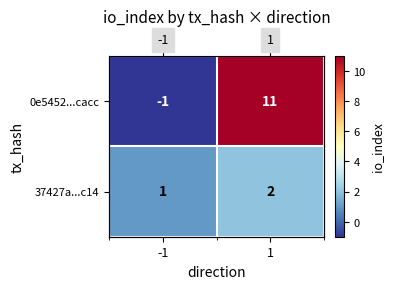

Rank the series at -1 from lowest to highest value.

0e5452...cacc, 37427a...c14